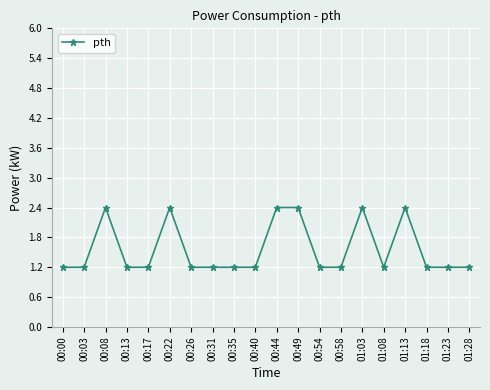

What is the difference between the maximum and minimum values?

1.2